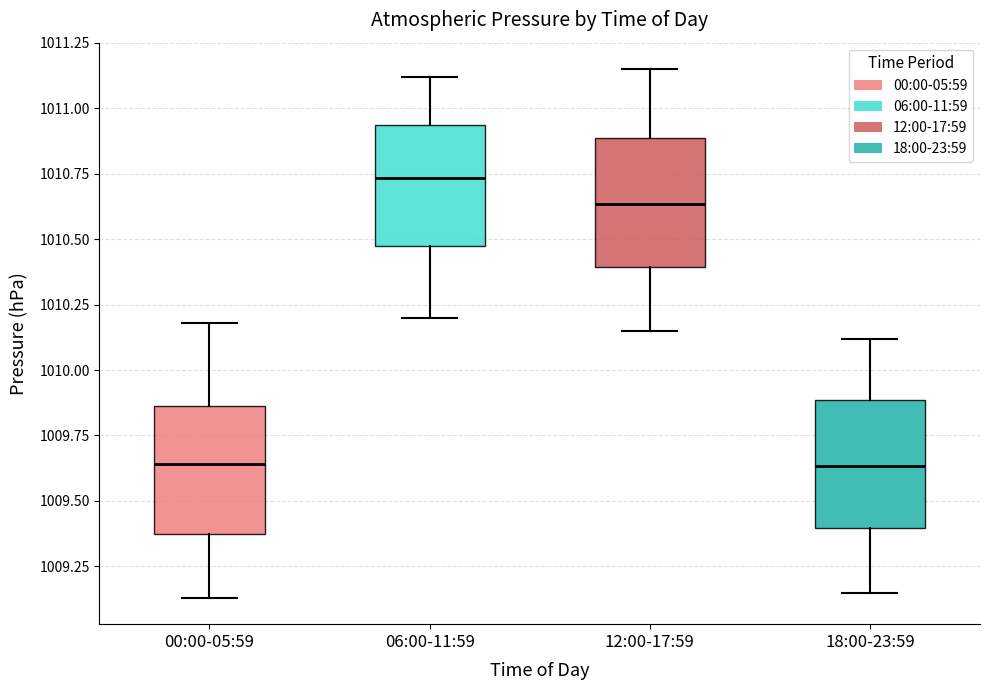

Which box has the highest median line?

06:00-11:59